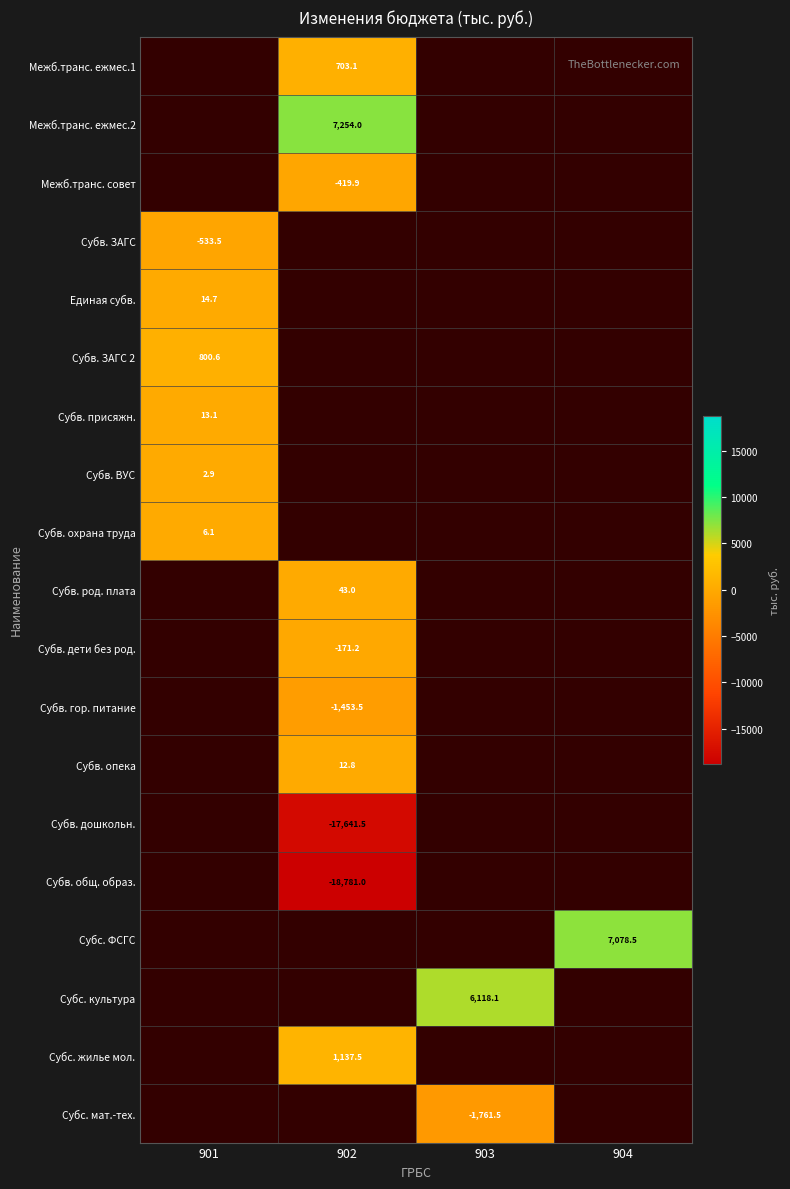

Count the number of categories in the chart.

4